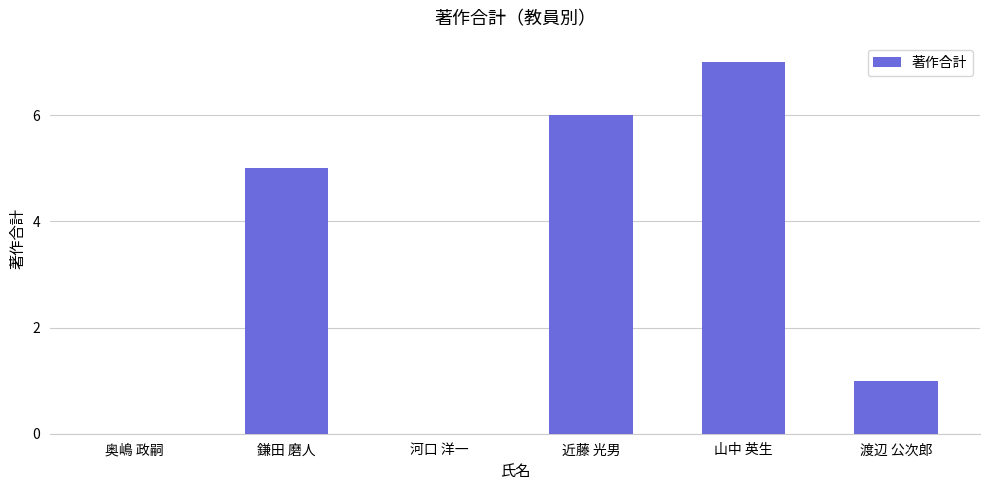

How many data points does each series have?

6